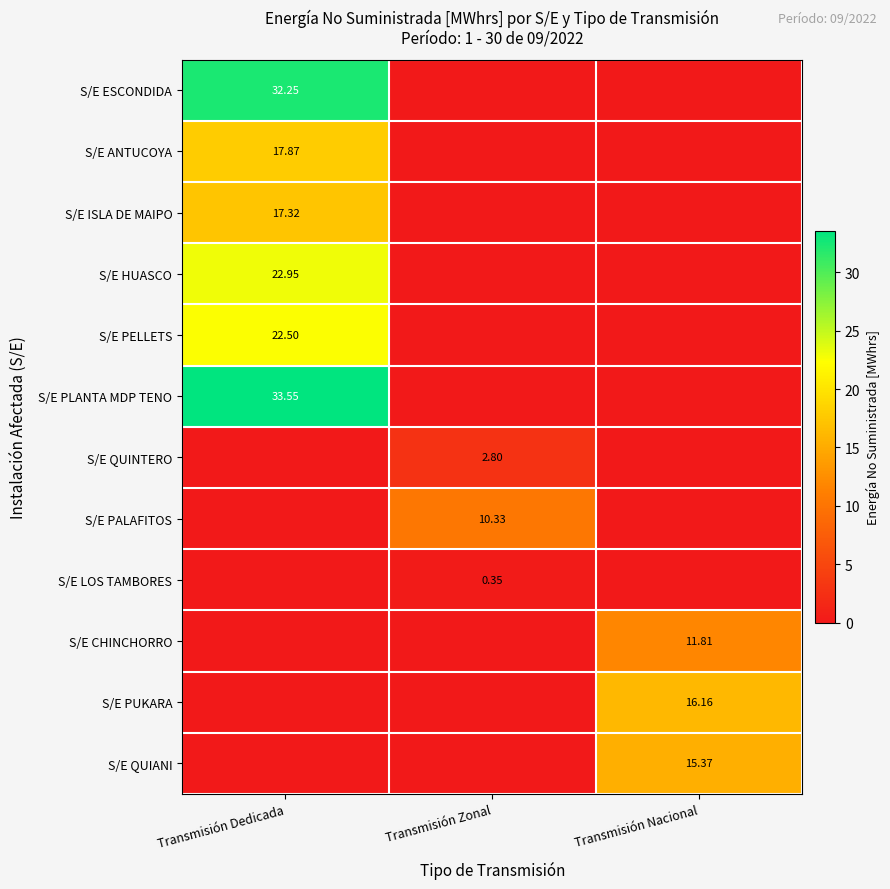

Which category has the lowest value across all series?

Transmisión Zonal